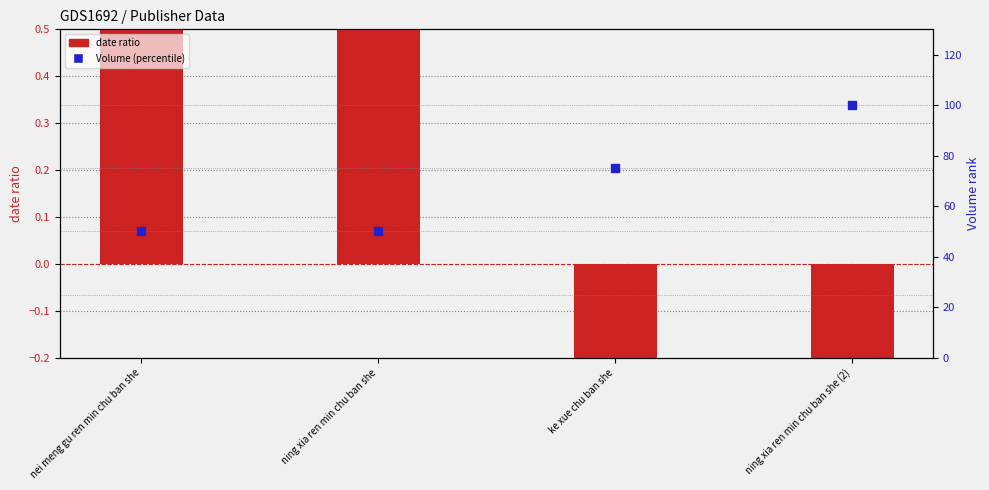

Which series contains the lowest Y value?

date ratio